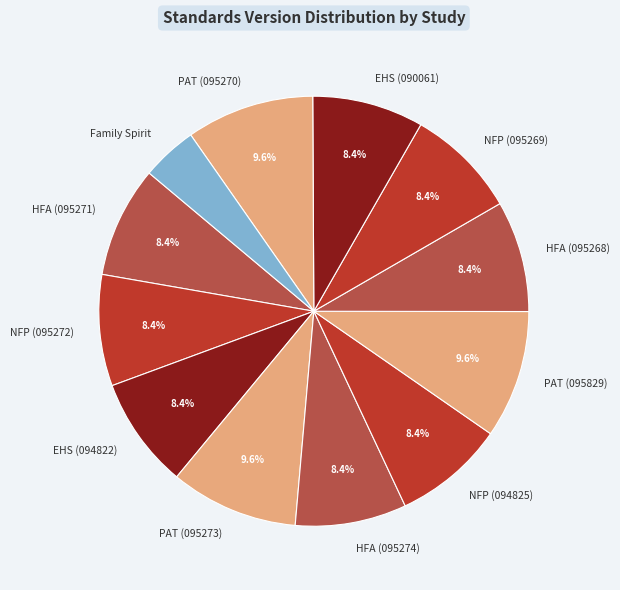

Does any single category account for the majority?

No